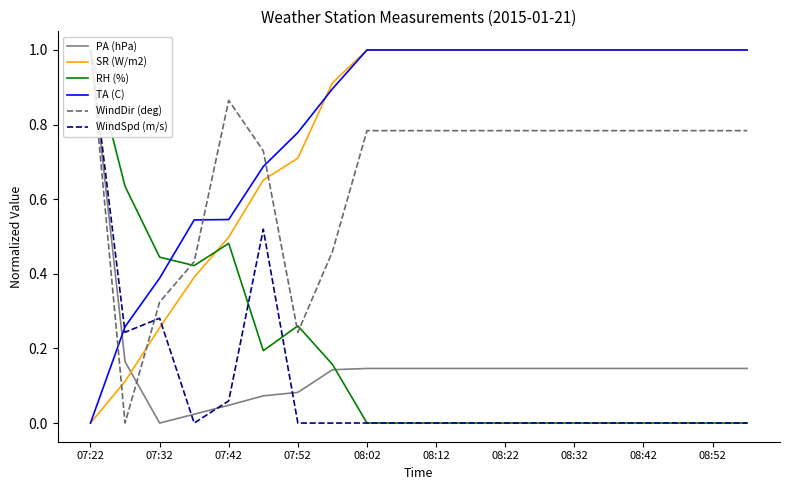

Is it true that TA (C) equals 0.3 at 07:42?

False